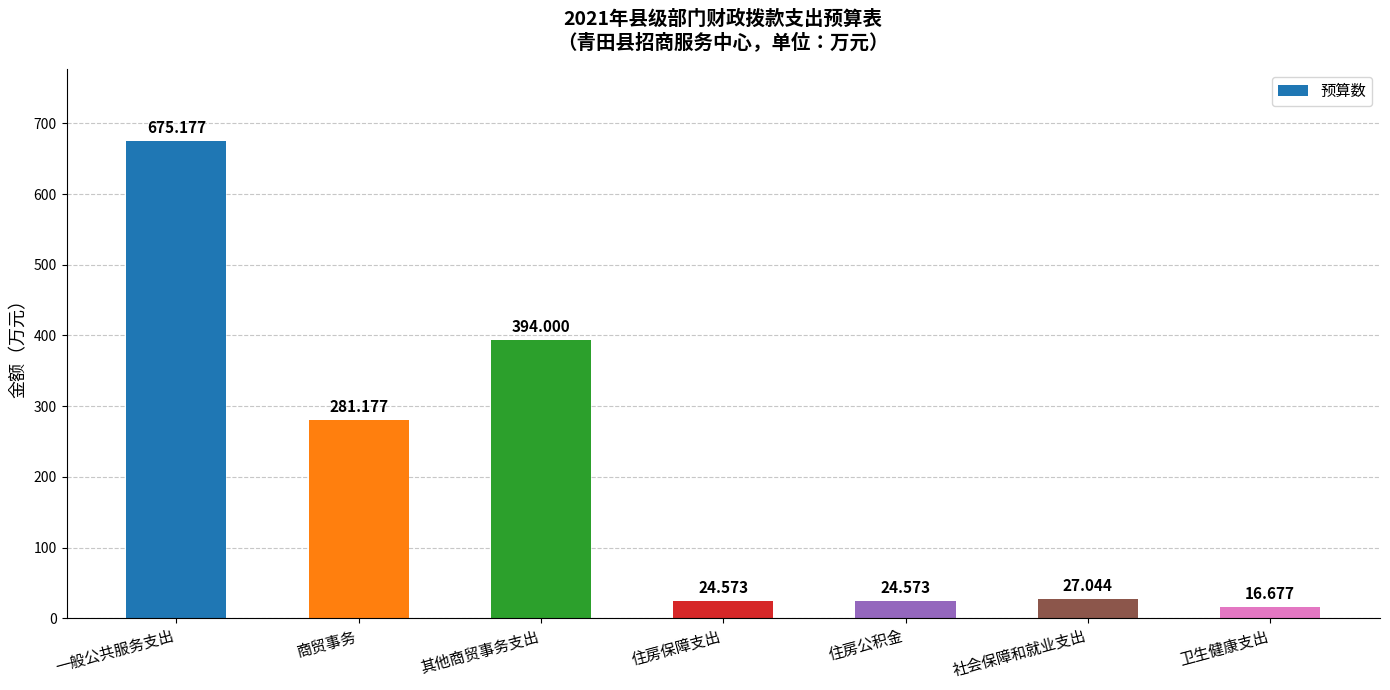

What is the sum of the values at 一般公共服务支出 and 商贸事务?

956.4